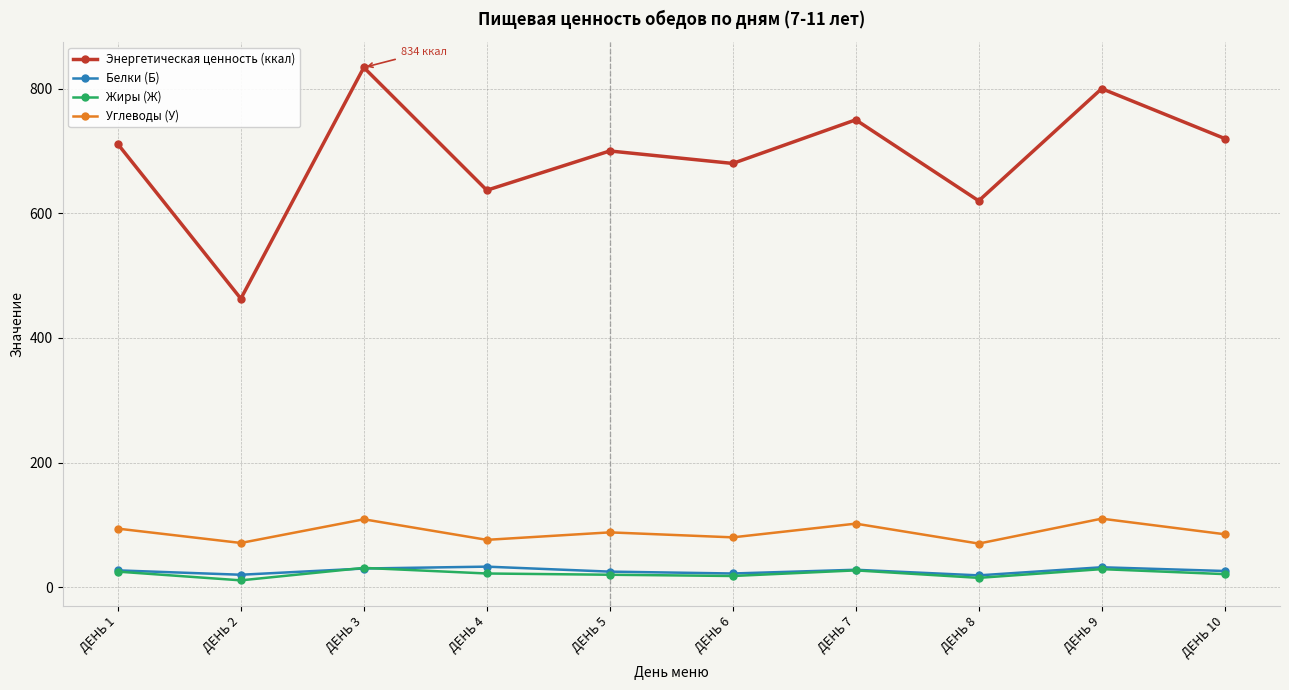

The value of Углеводы (У) at ДЕНЬ 1 is 168. True or false?

False